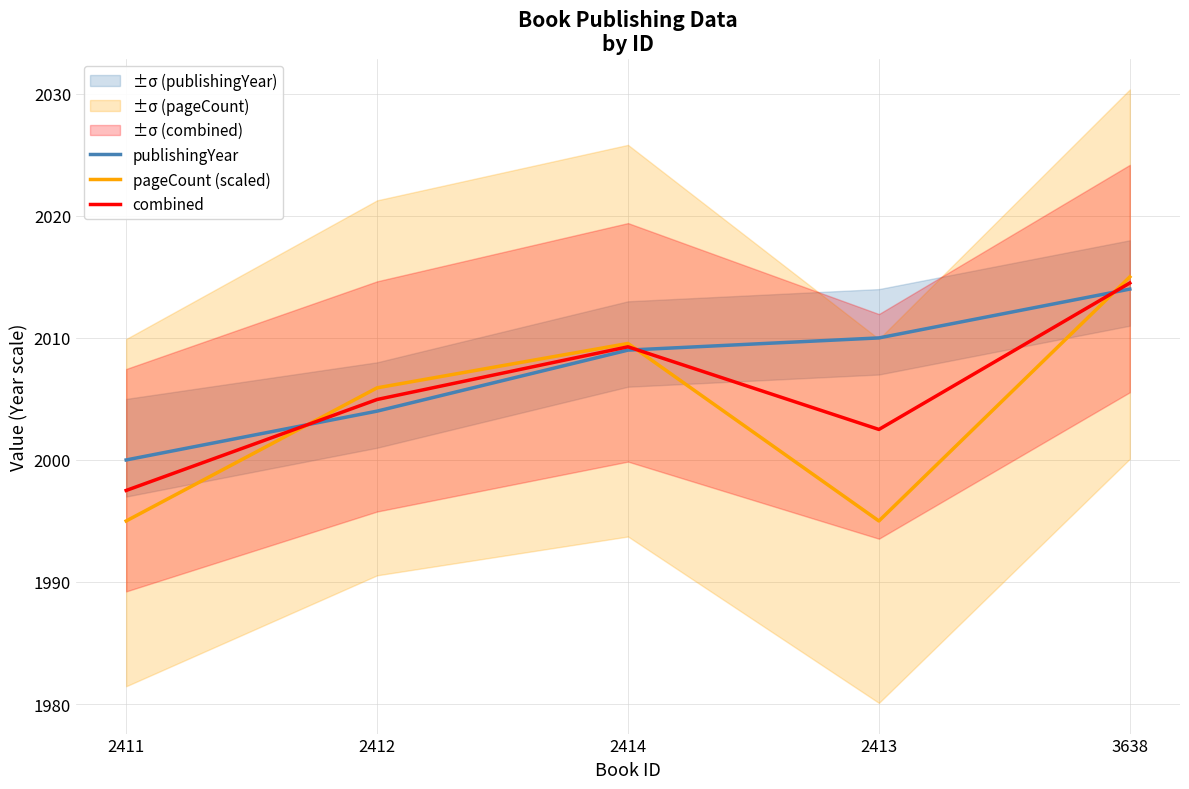

Between which two adjacent categories do combined and publishingYear first intersect?

2411 and 2412